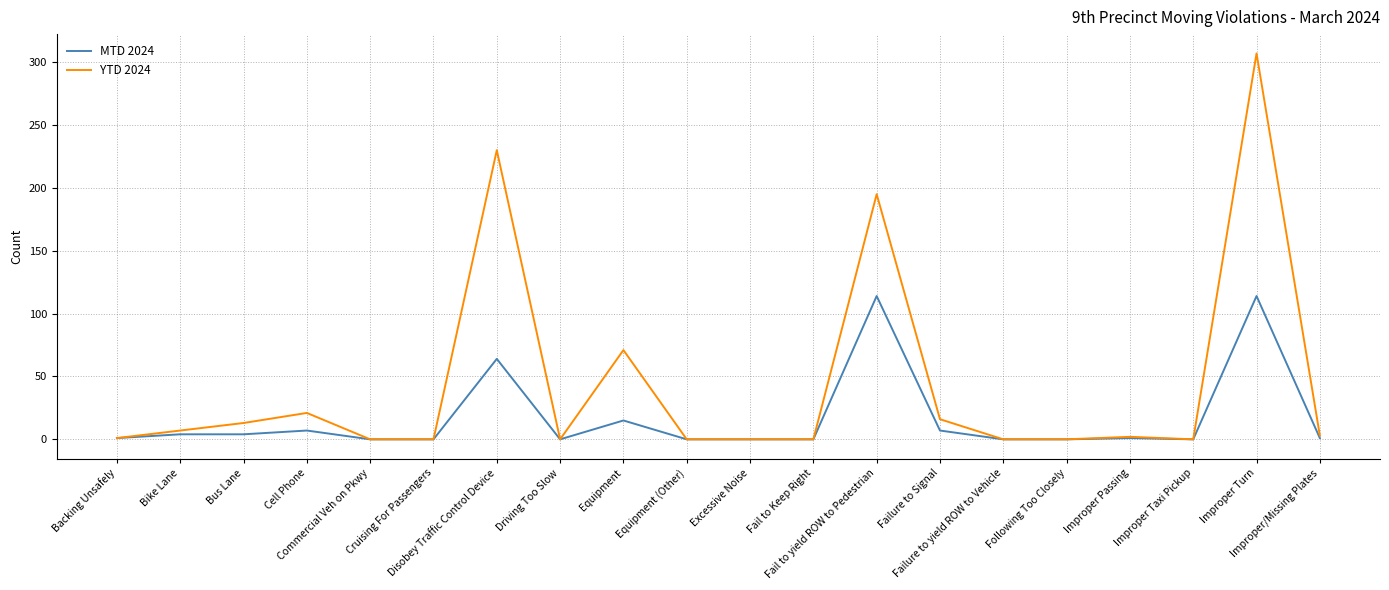

Rank the series by their average value, from lowest to highest.

MTD 2024, YTD 2024